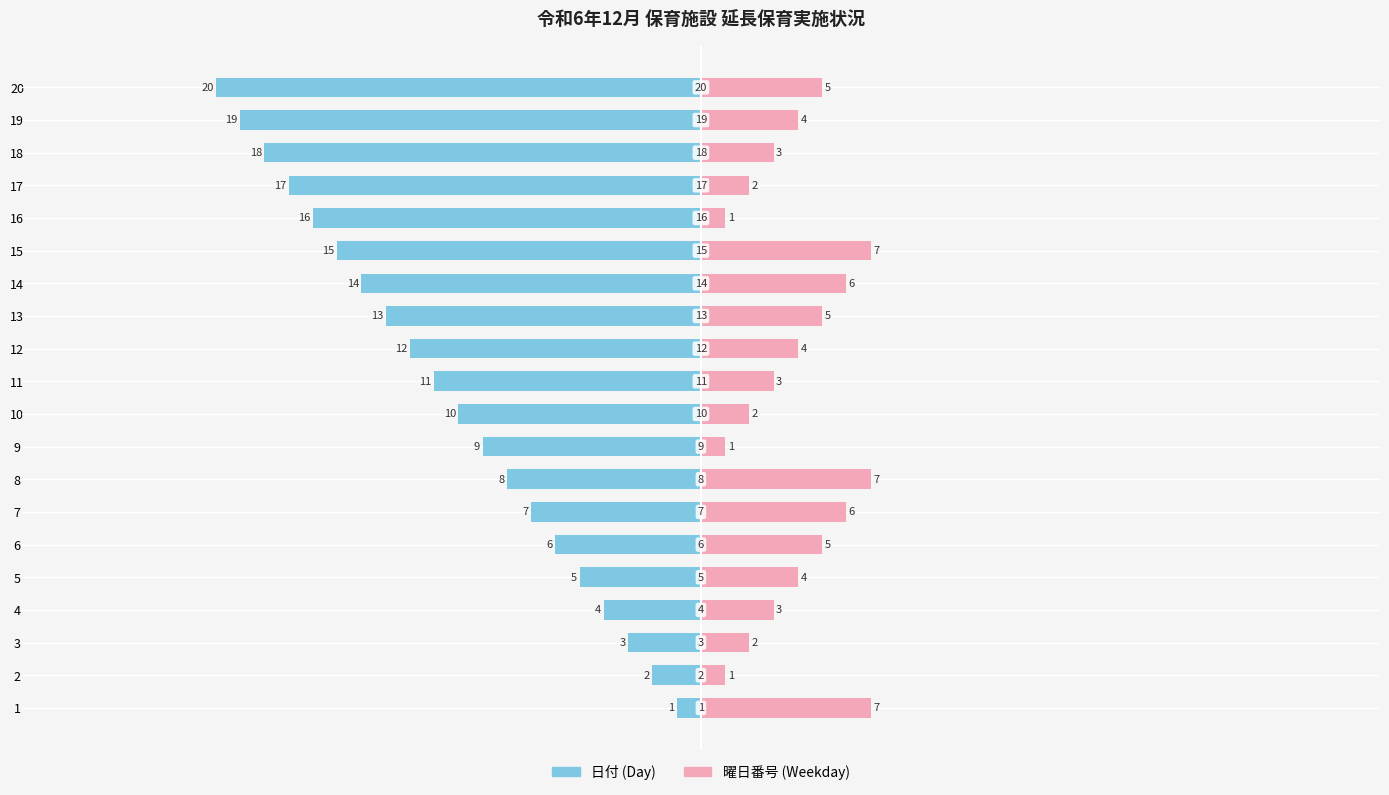

How many data points in 日付 (Day) are above -10?

9